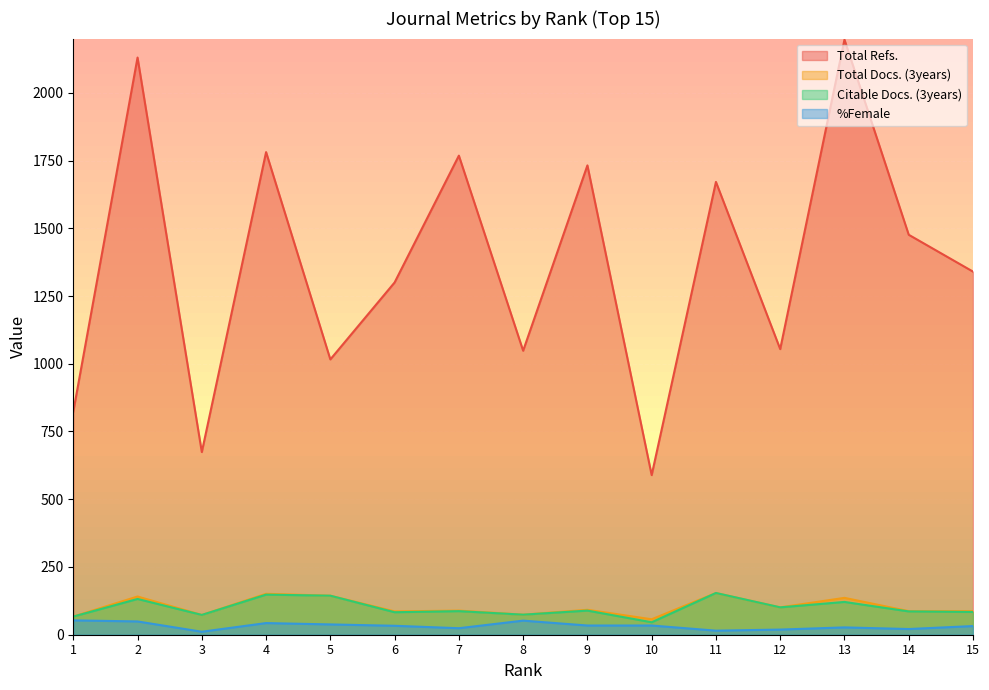

What is the difference between the highest and lowest values at 4?

1738